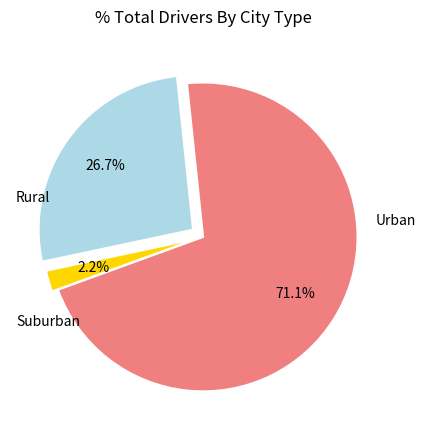

Is there a majority slice in this chart?

Yes